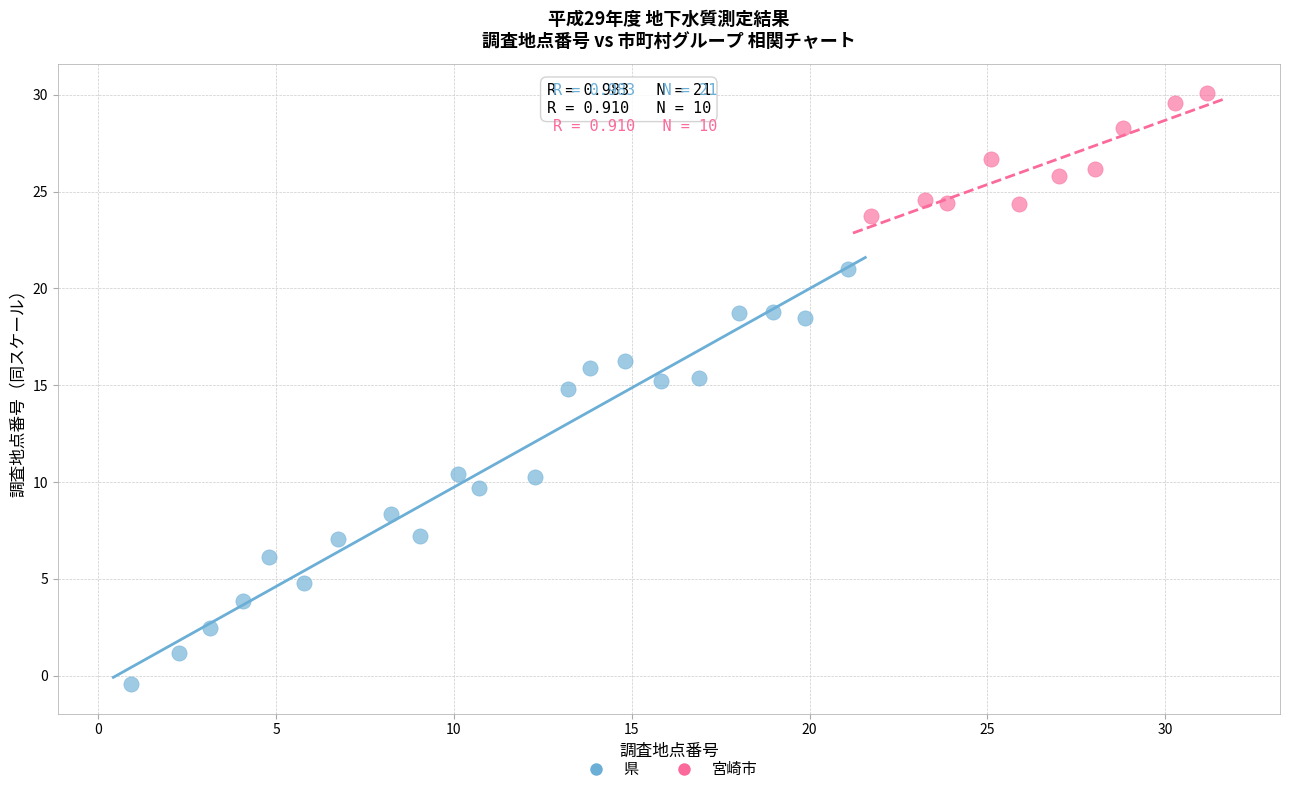

Which series reaches the minimum Y coordinate?

県